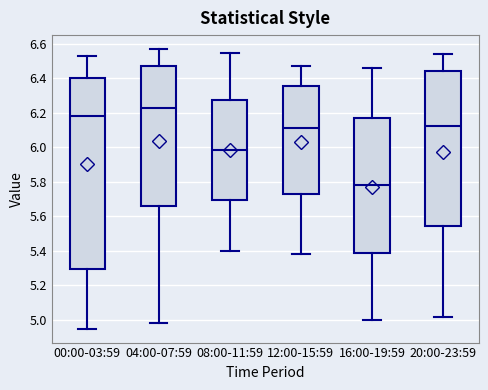

Which box is the tallest, from its lower edge to its upper edge?

00:00-03:59